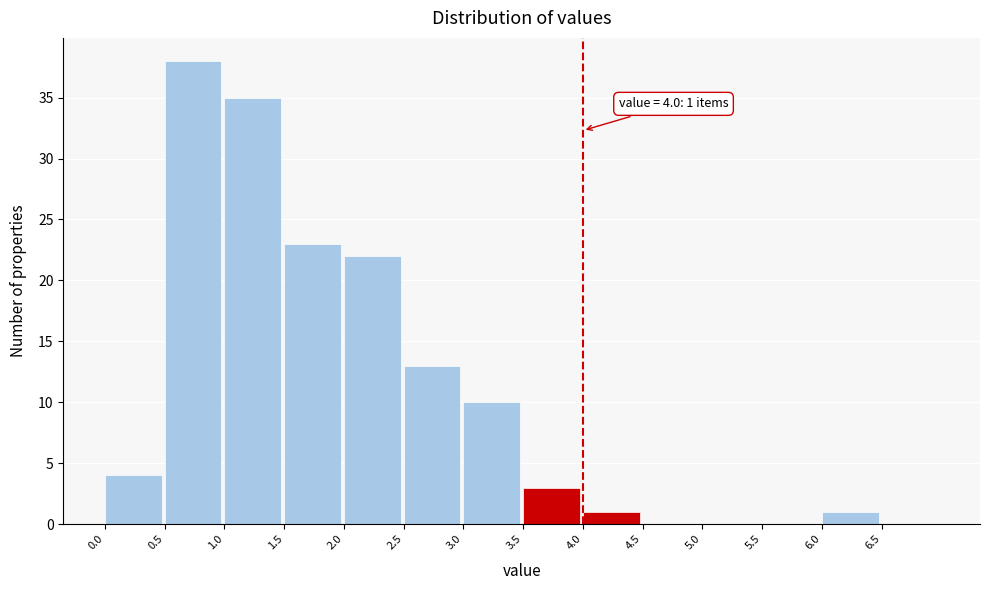

Over which range of the x-axis is the bar tallest?

0.5 to 1.0